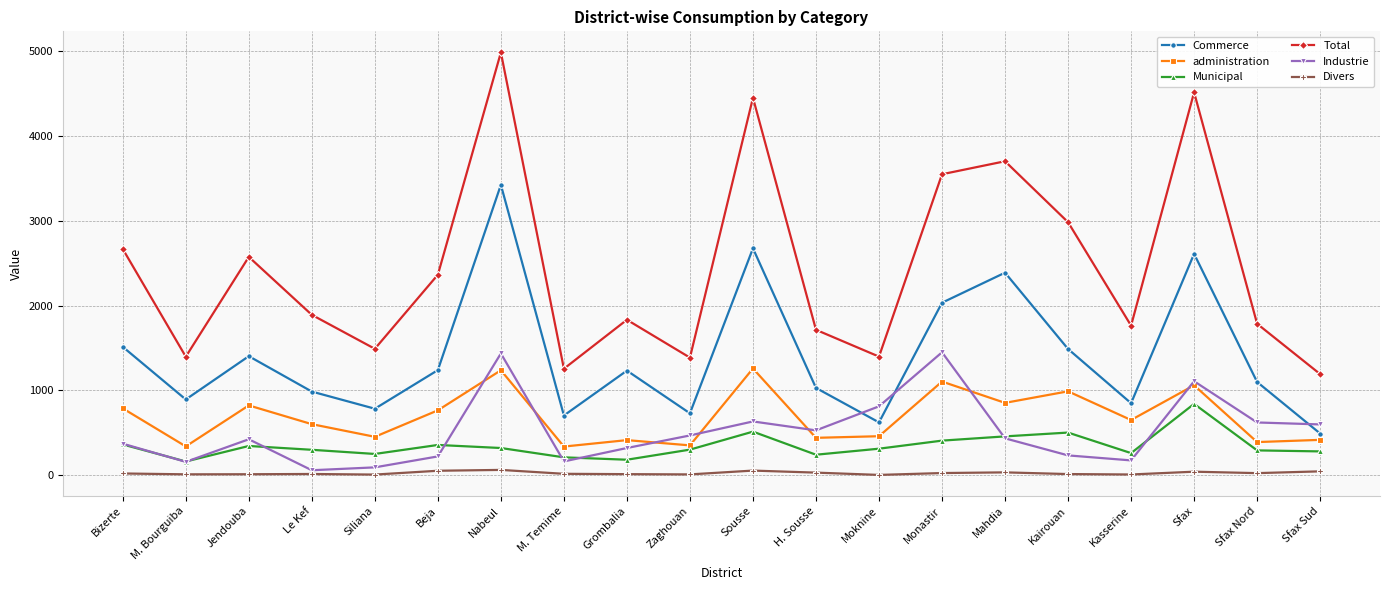

At Monastir, list the series in order from smallest to largest.

Divers, Municipal, administration, Industrie, Commerce, Total